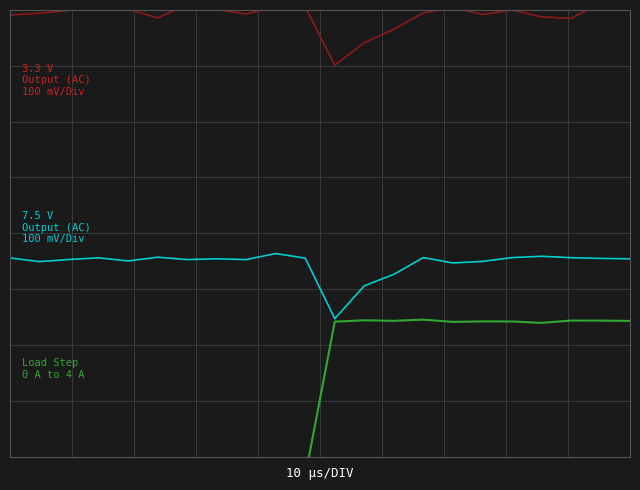

Is the value of 3.3 V Output (AC) 100 mV/Div at 1 greater than the value of 7.5 V Output (AC) 100 mV/Div at 15?

Yes